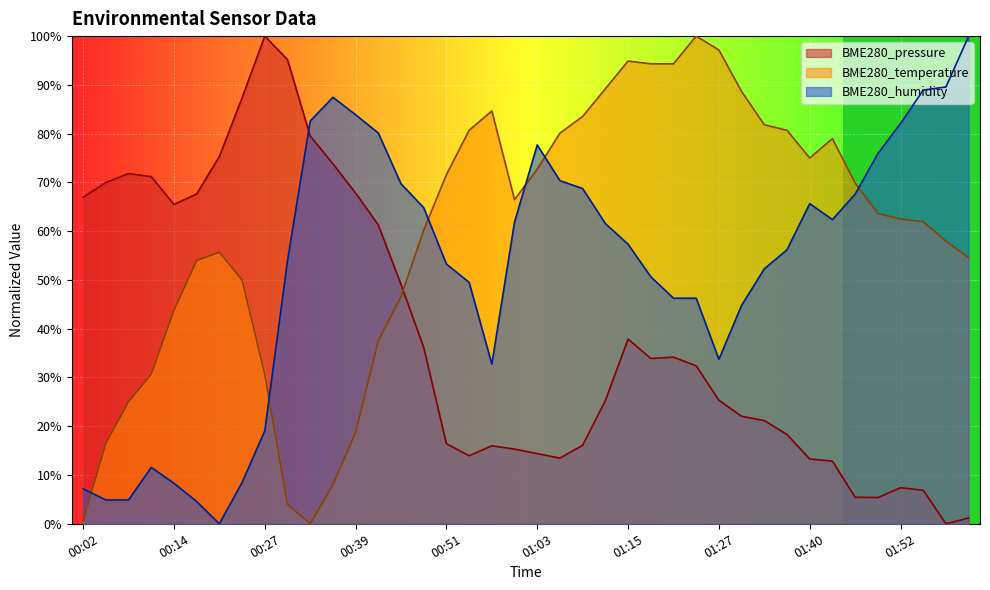

Between 01:03 and 01:27, which series saw the biggest shift?

BME280_humidity